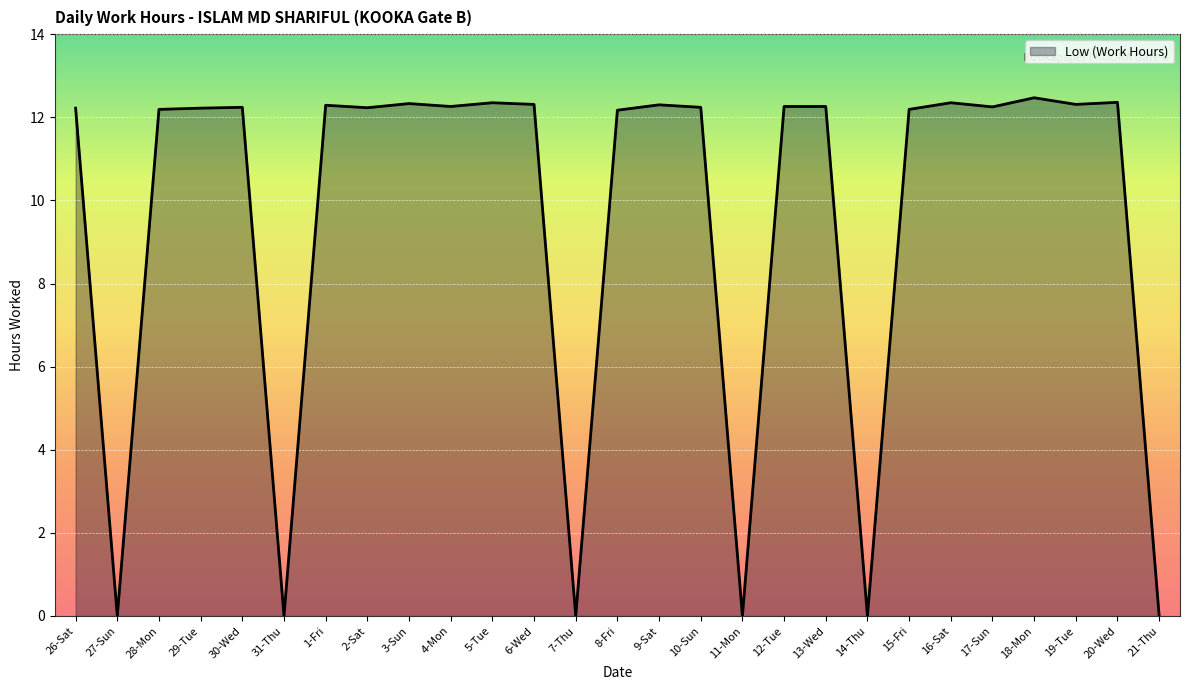

What is the maximum value shown in the chart?

12.5